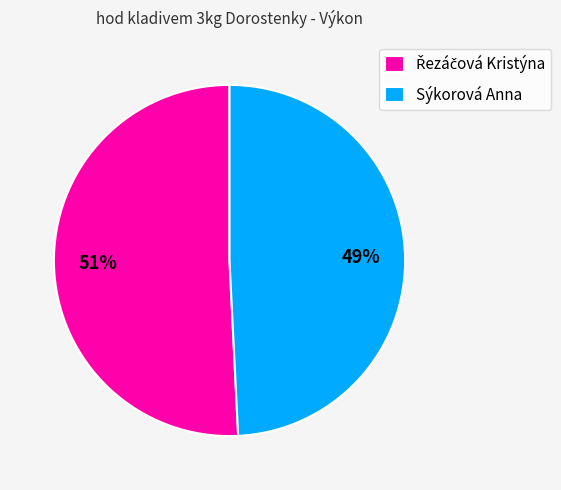

To the nearest percent, what is the difference between the largest and smallest slice percentages?

2%